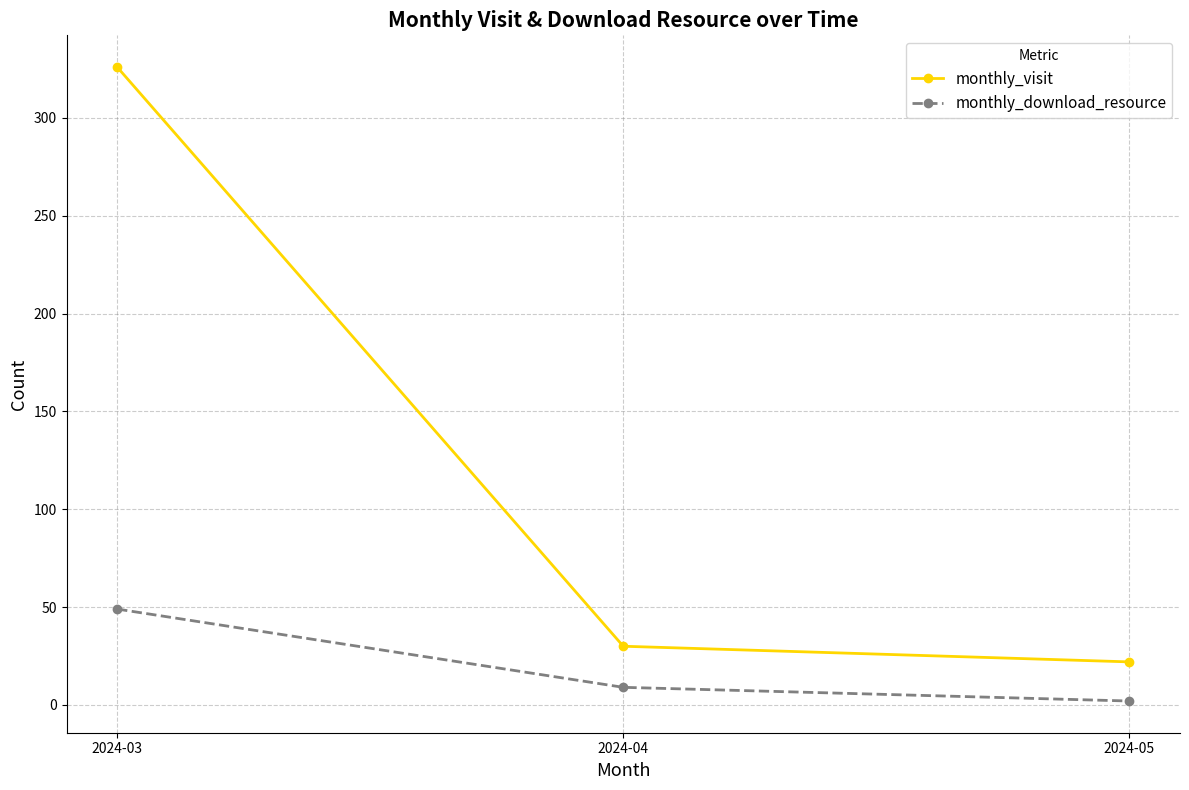

The monthly_visit series shows 22 at 2024-05. True or false?

True